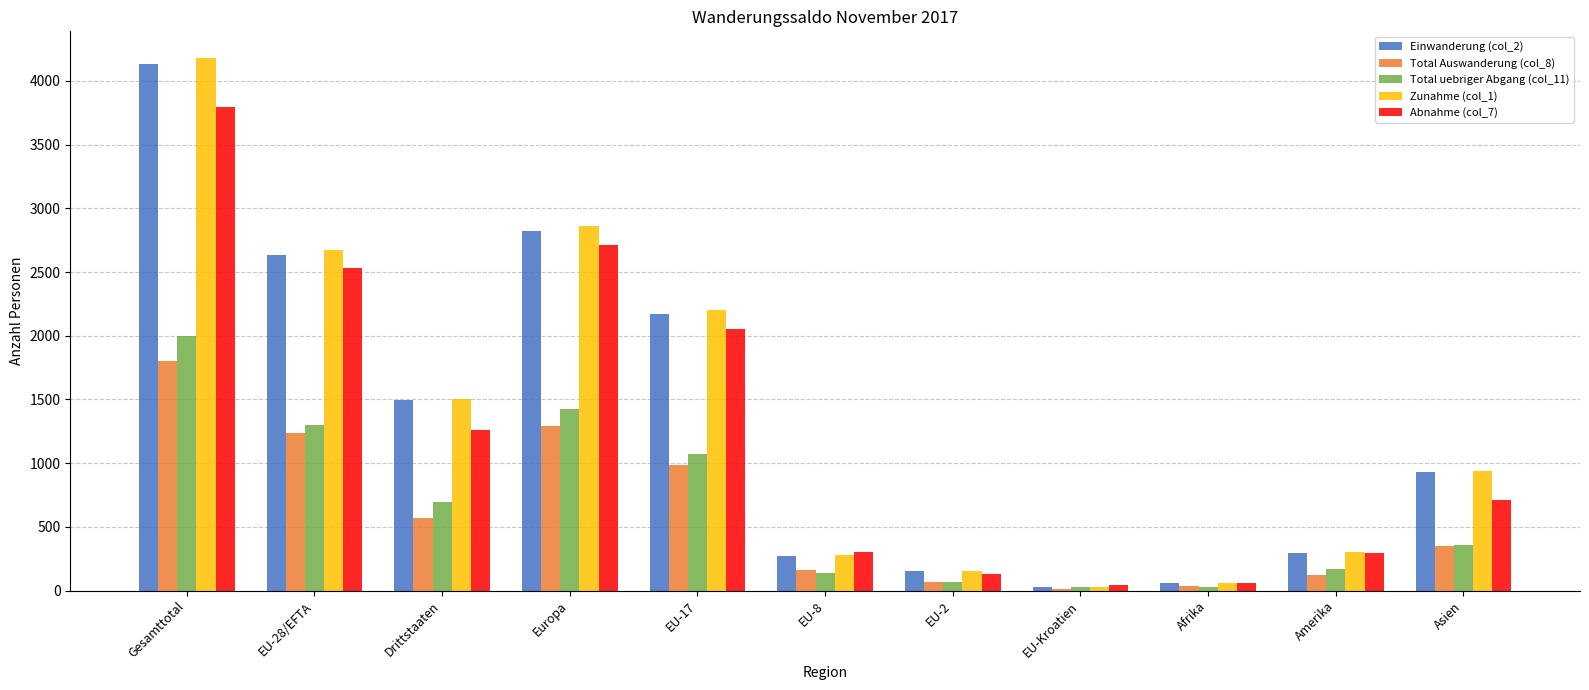

True or false: Abnahme (col_7) has a value of 2535 at EU-28/EFTA.

True